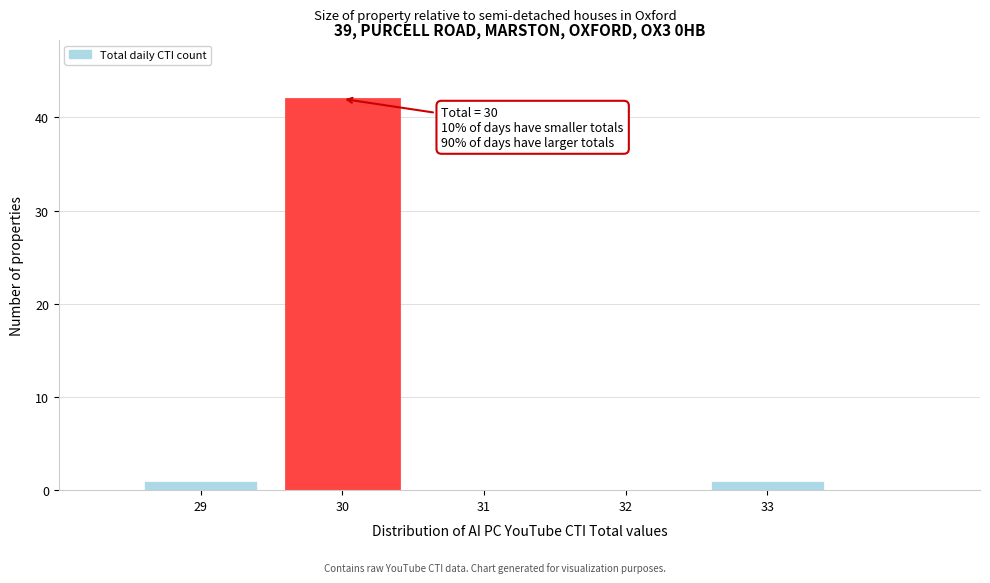

Over which range of the x-axis is the bar tallest?

29.5 to 30.5